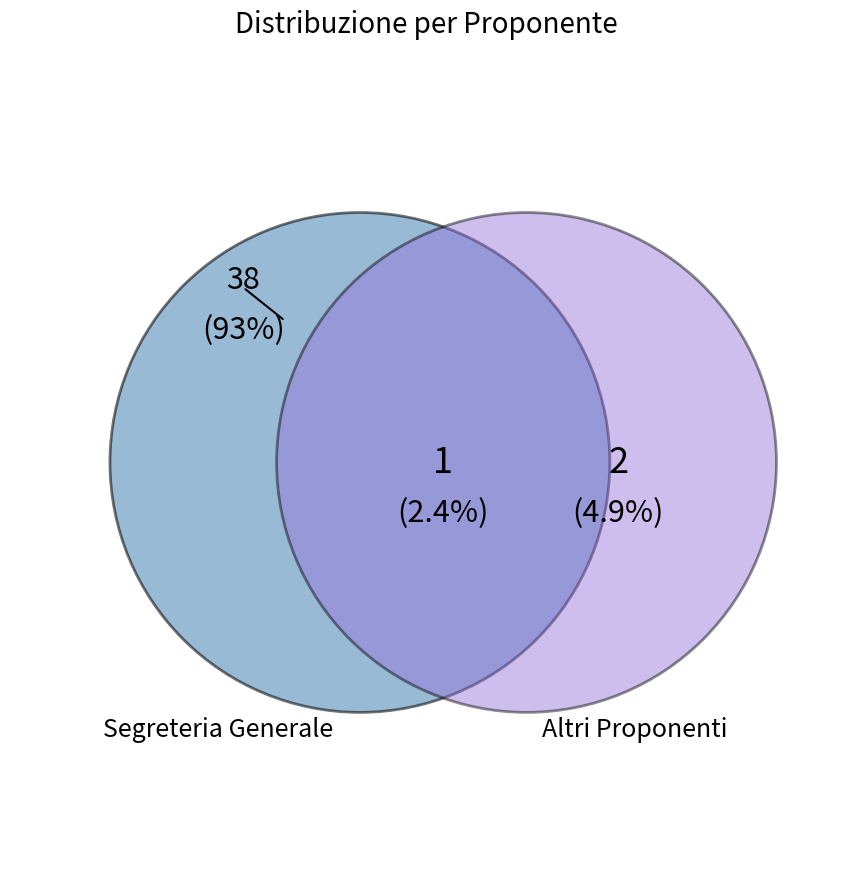

What percentage is the Segreteria Generale slice, to the nearest percent?

93%